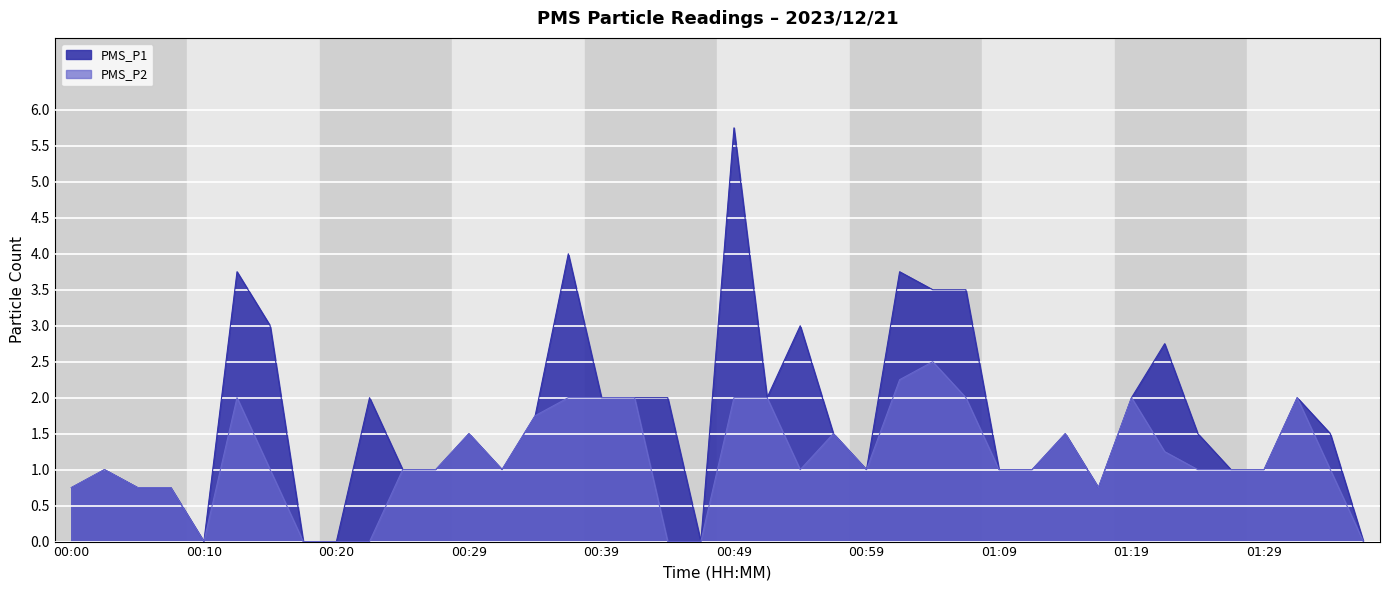

Reading right to left, extract all data points from this chart.

PMS_P1: 01:36=0.0	01:34=1.5	01:31=2.0	01:29=1.0	01:26=1.0	01:24=1.5	01:21=2.8	01:19=2.0	01:16=0.8	01:14=1.5	01:11=1.0	01:09=1.0	01:06=3.5	01:04=3.5	01:02=3.8	00:59=1.0	00:57=1.5	00:54=3.0	00:52=2.0	00:49=5.8	00:47=0.0	00:44=2.0	00:42=2.0	00:39=2.0	00:37=4.0	00:34=1.8	00:32=1.0	00:29=1.5	00:27=1.0	00:25=1.0	00:22=2.0	00:20=0.0	00:17=0.0	00:15=3.0	00:12=3.8	00:10=0.0	00:07=0.8	00:05=0.8	00:02=1.0	00:00=0.8
PMS_P2: 01:36=0.0	01:34=1.0	01:31=2.0	01:29=1.0	01:26=1.0	01:24=1.0	01:21=1.2	01:19=2.0	01:16=0.8	01:14=1.5	01:11=1.0	01:09=1.0	01:06=2.0	01:04=2.5	01:02=2.2	00:59=1.0	00:57=1.5	00:54=1.0	00:52=2.0	00:49=2.0	00:47=0.0	00:44=0.0	00:42=2.0	00:39=2.0	00:37=2.0	00:34=1.8	00:32=1.0	00:29=1.5	00:27=1.0	00:25=1.0	00:22=0.0	00:20=0.0	00:17=0.0	00:15=1.0	00:12=2.0	00:10=0.0	00:07=0.8	00:05=0.8	00:02=1.0	00:00=0.8